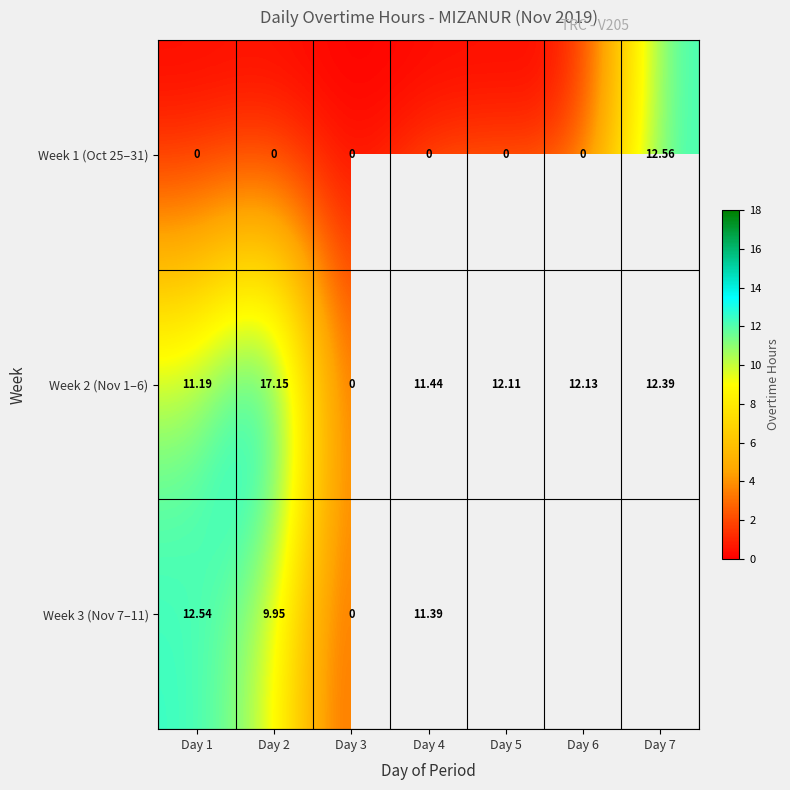

How many values in the Week 2 (Nov 1–6) series exceed 12?

4